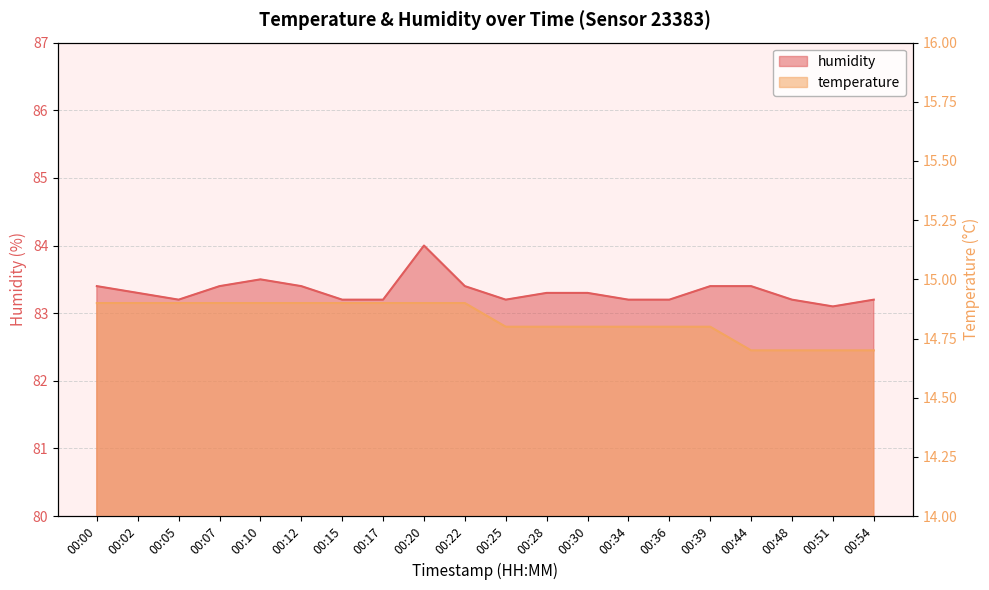

What is the sum of the humidity values at 00:30 and 00:48?

166.5